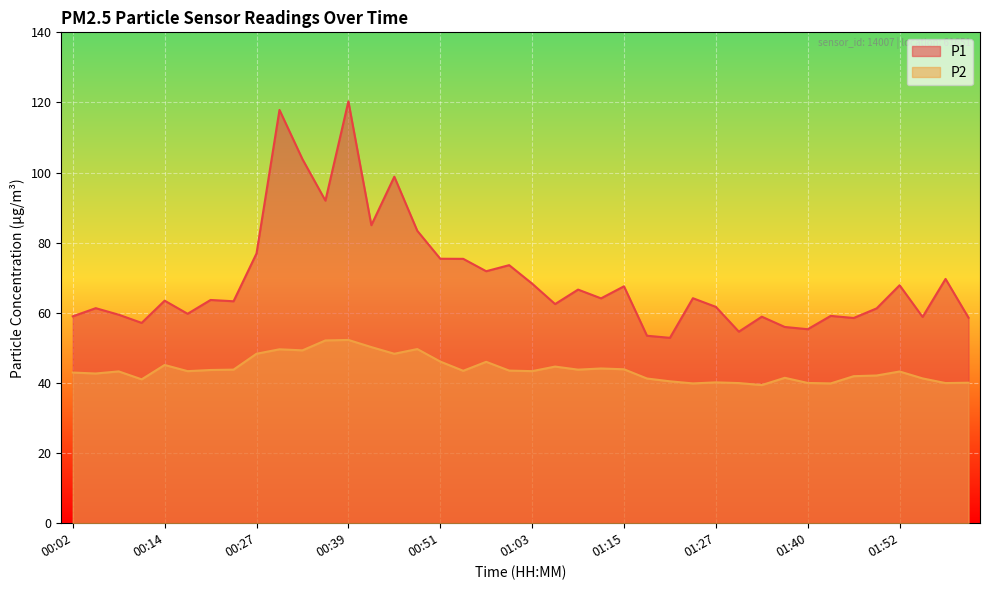

What is the label of the 13th point from the left?

00:39